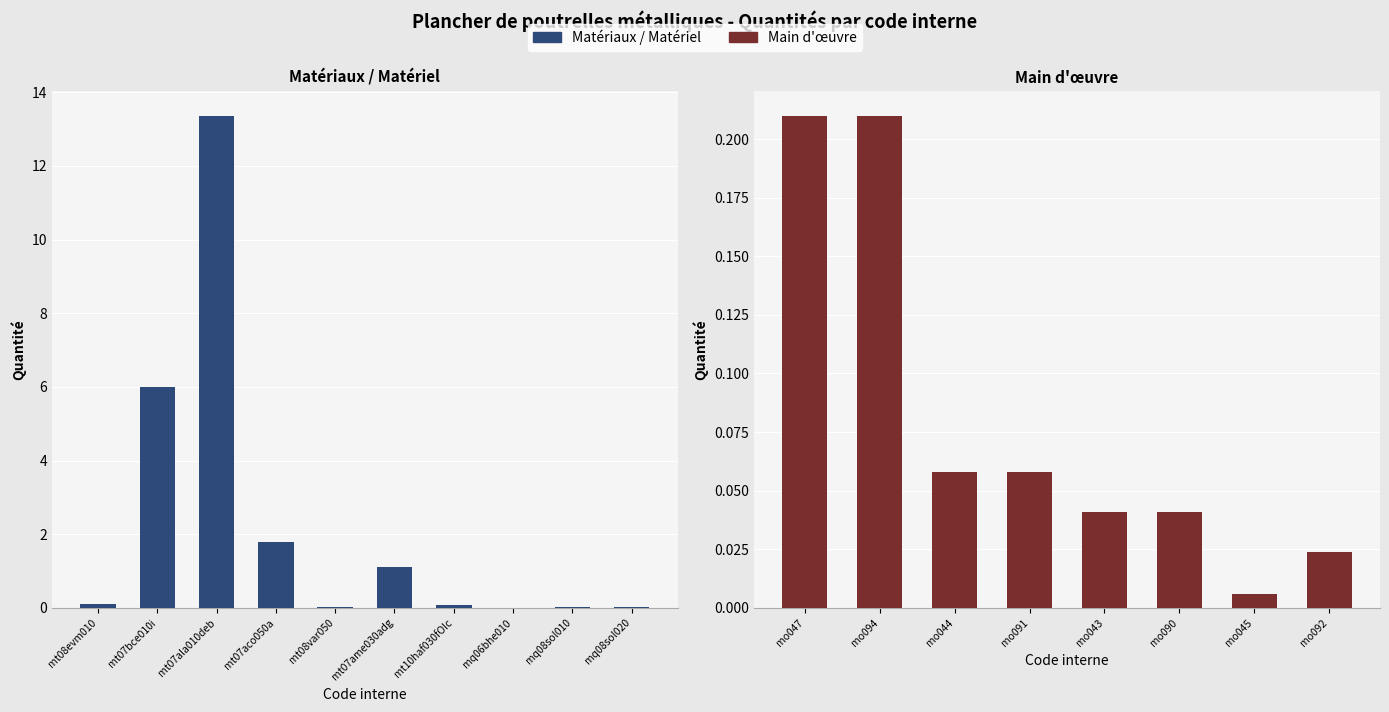

Reading left to right, transcribe all the data shown in this chart.

mt08evm010=0.1	mt07bce010i=6.0	mt07ala010deb=13.4	mt07aco050a=1.8	mt08var050=0.0	mt07ame030adg=1.1	mt10haf030fOIc=0.1	mq06bhe010=0.0	mq08sol010=0.0	mq08sol020=0.0	mo047=0.2	mo094=0.2	mo044=0.1	mo091=0.1	mo043=0.0	mo090=0.0	mo045=0.0	mo092=0.0